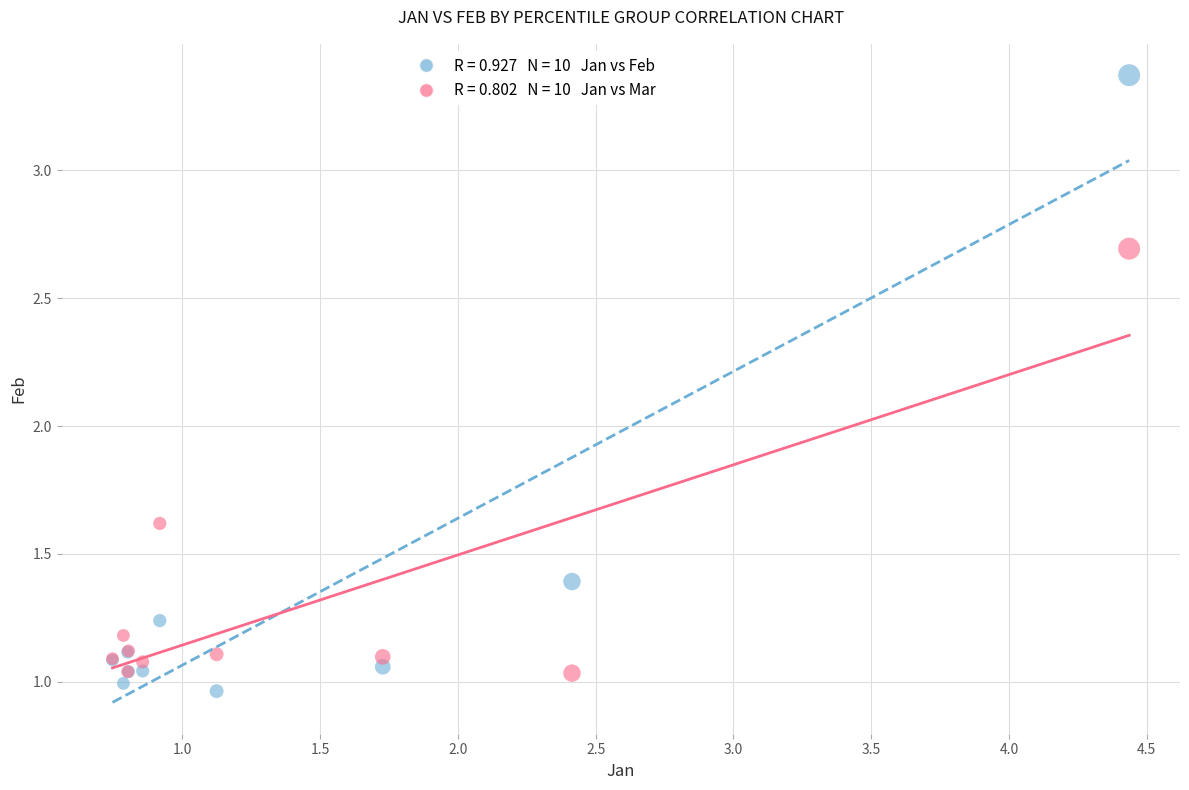

Across all series, what Y value is closest to 2?

1.6